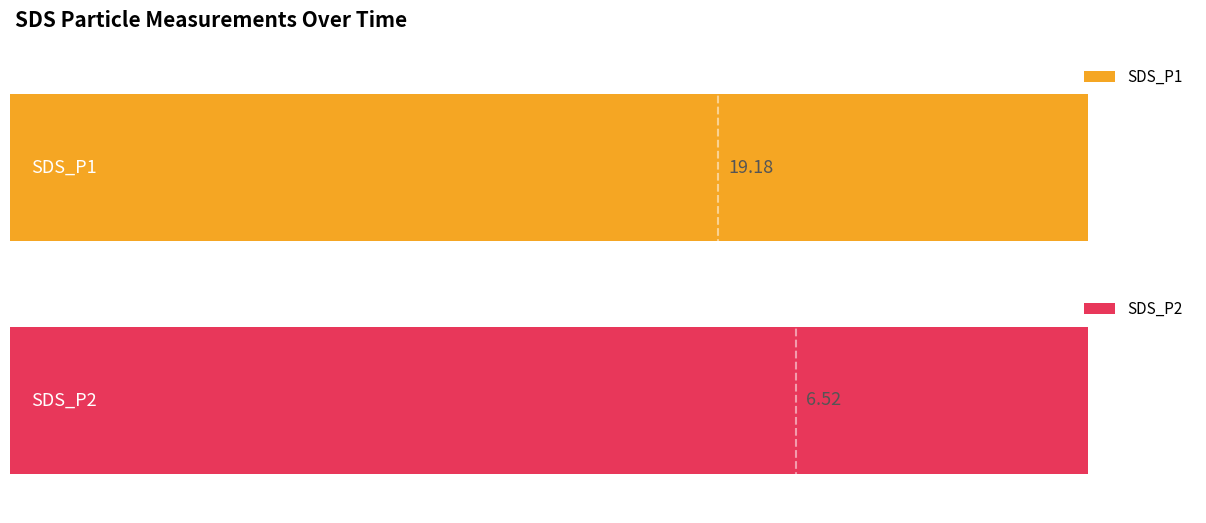

How many values in the SDS_P2 series exceed 71?

12